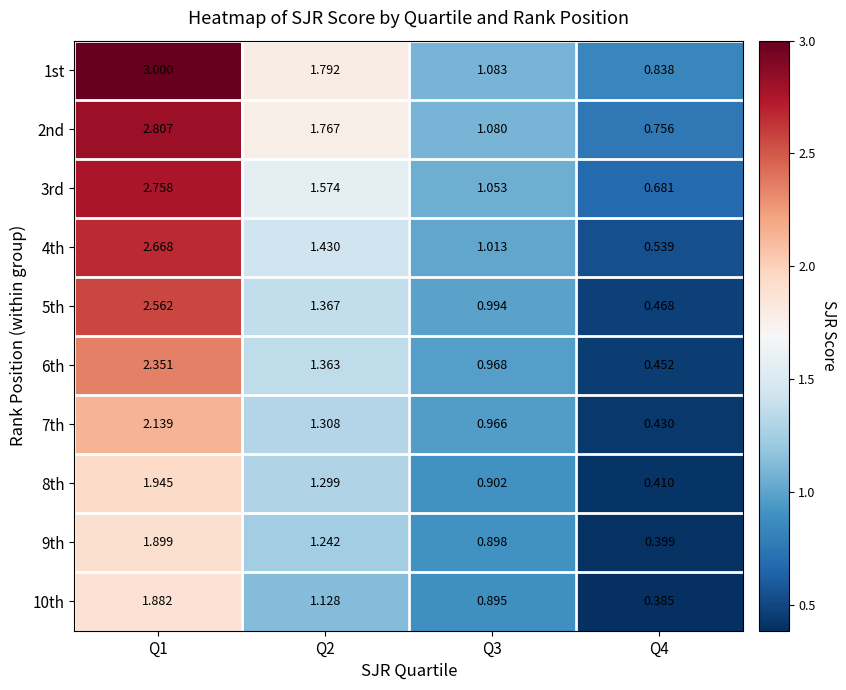

Is the value of 8th at Q1 greater than the value of 4th at Q1?

No